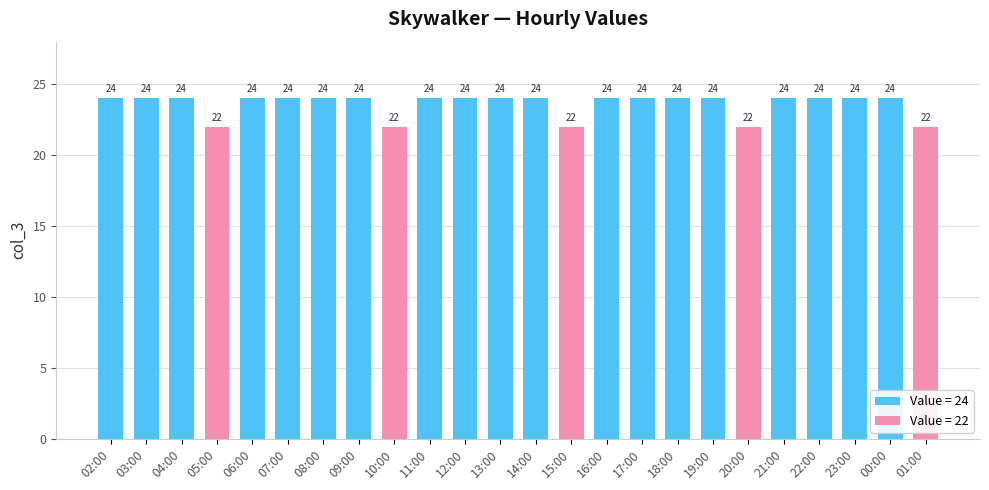

What is the label of the 24th bar from the left?

01:00